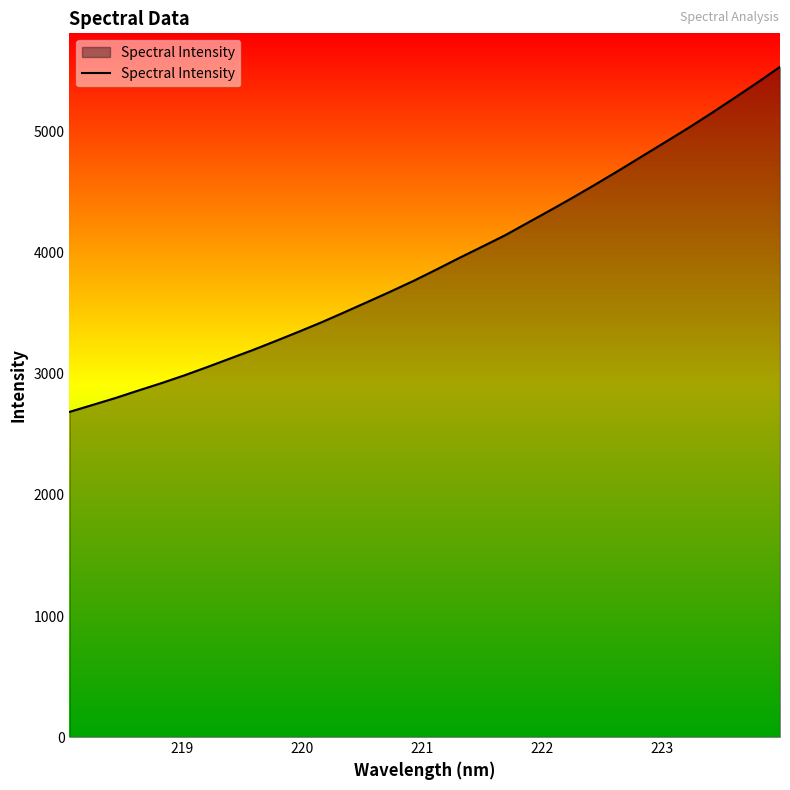

What is the difference between the maximum and minimum values?

2850.9